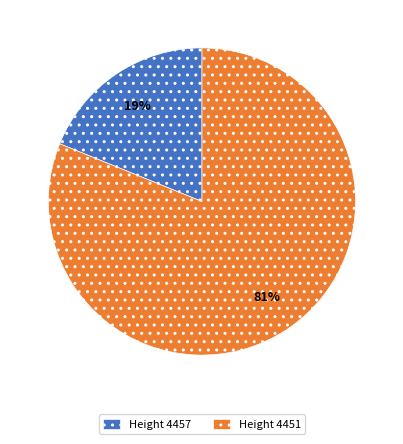

Is the sum of Height 4451 and Height 4457 greater than half?

Yes